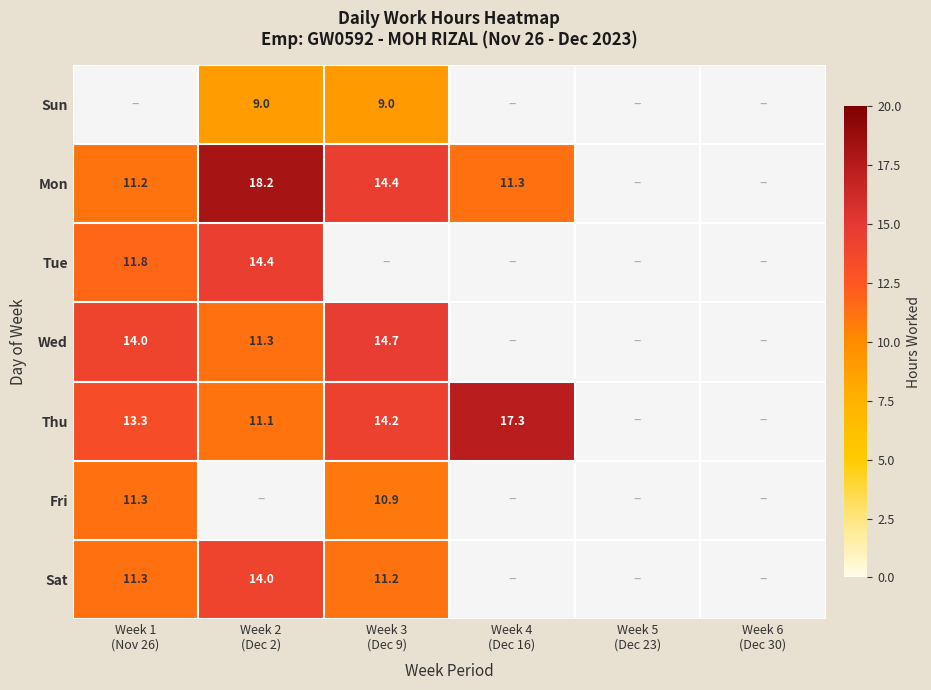

The Sat series shows 11.2 at Week 3 (Dec 9). True or false?

True